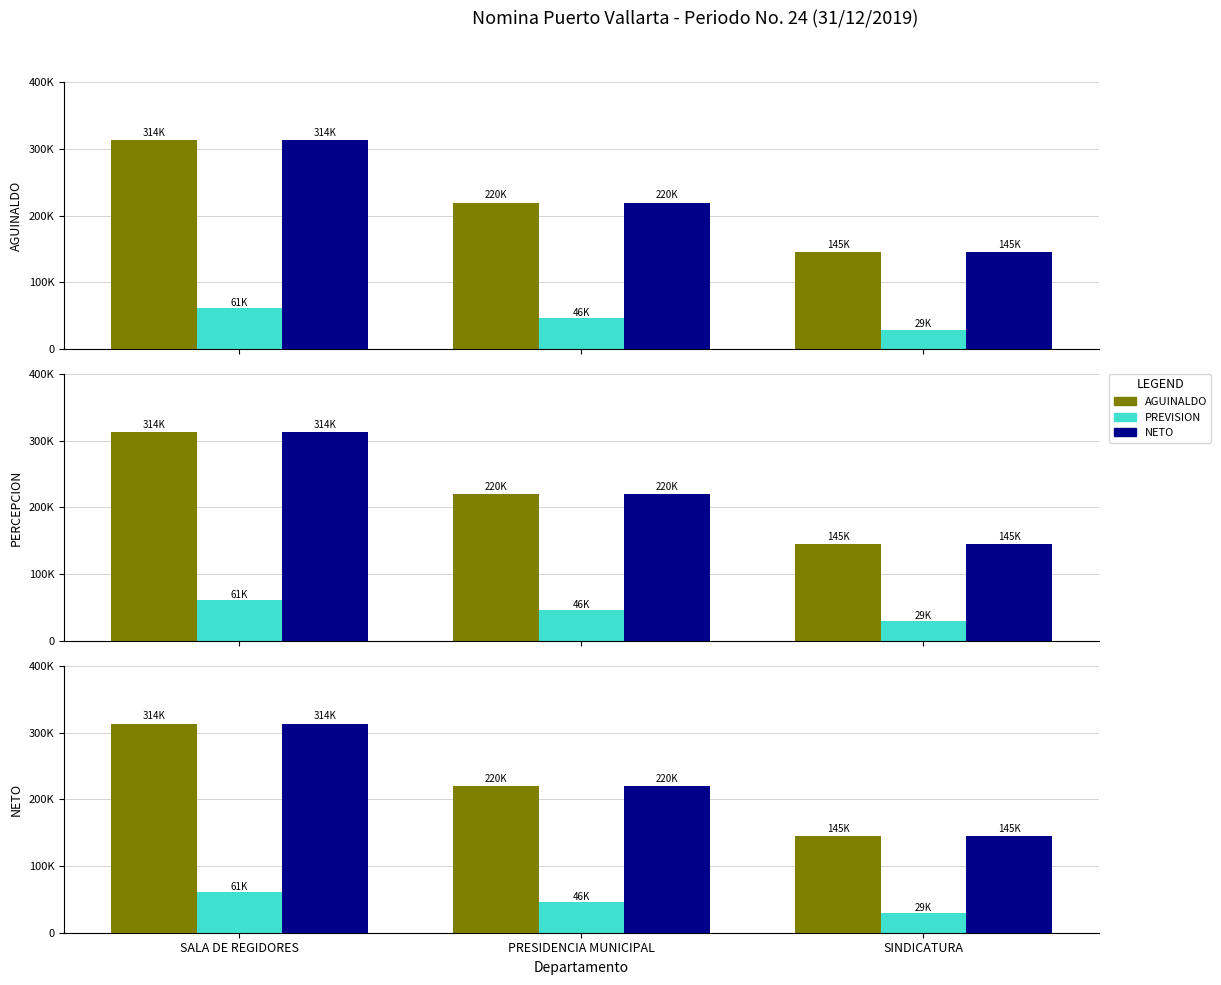

What is the sum of all NETO values?

678435.0